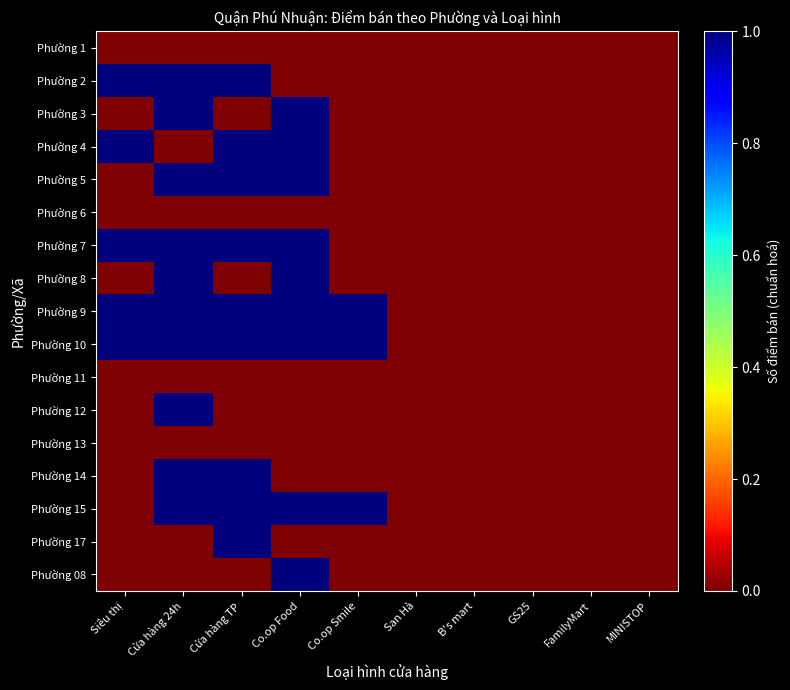

The Phường 5 series shows 0 at San Hà. True or false?

True